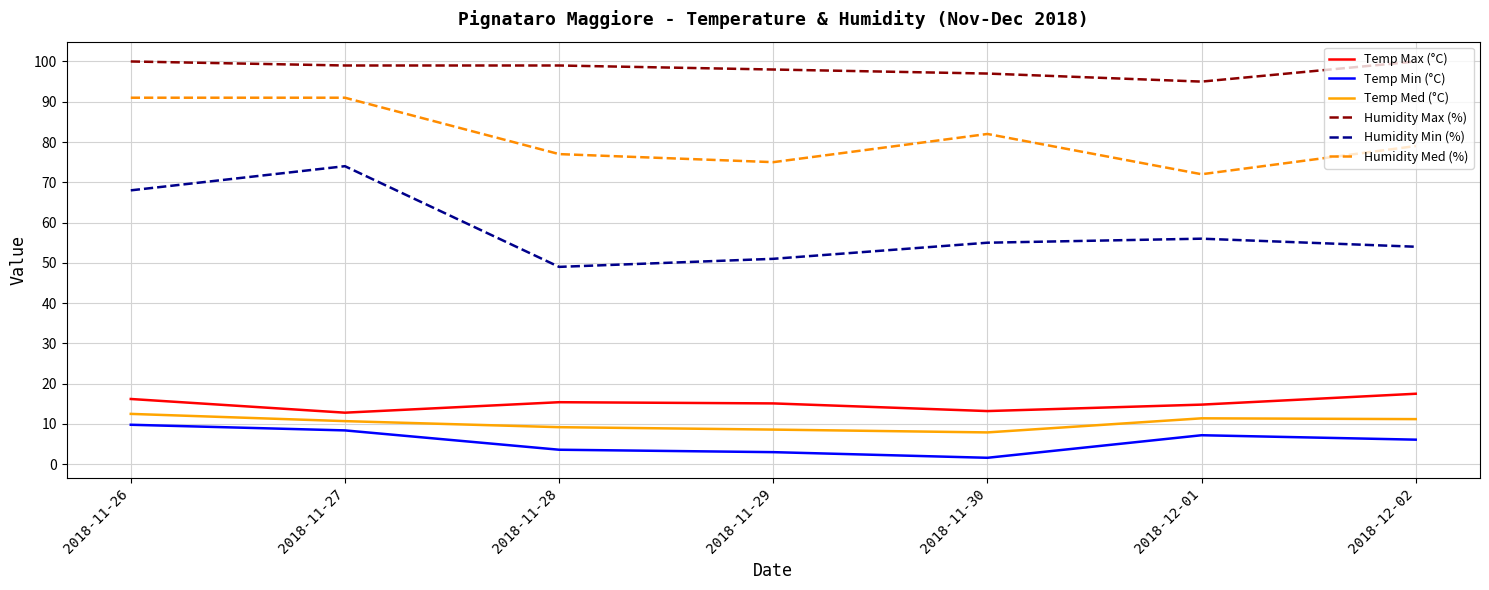

Where is Humidity Min (%) nearest to the value 61?

2018-12-01